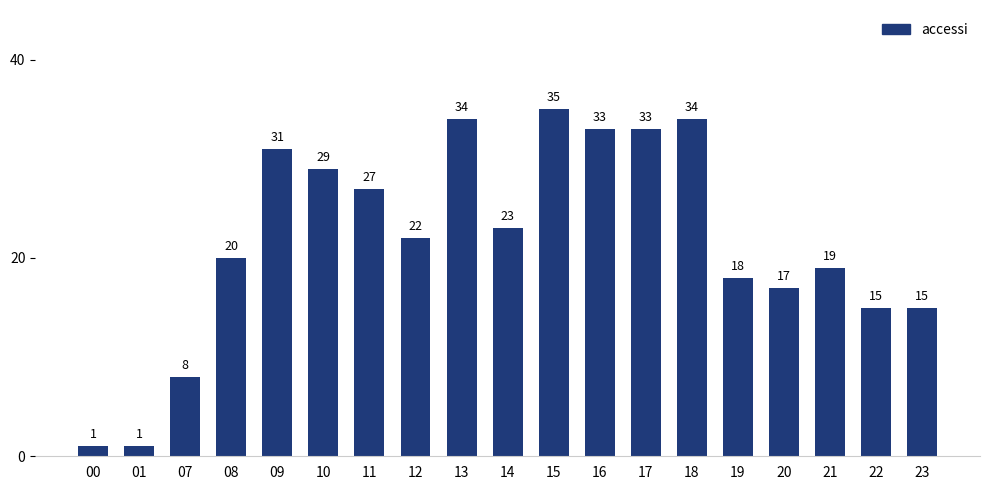

Count the number of data series in this chart.

1